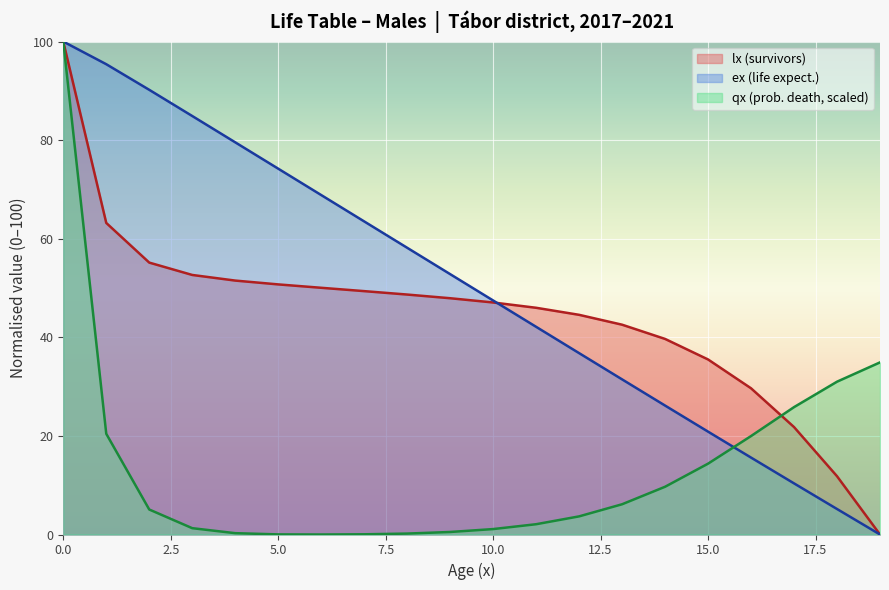

Which series has the largest range (max minus min)?

lx